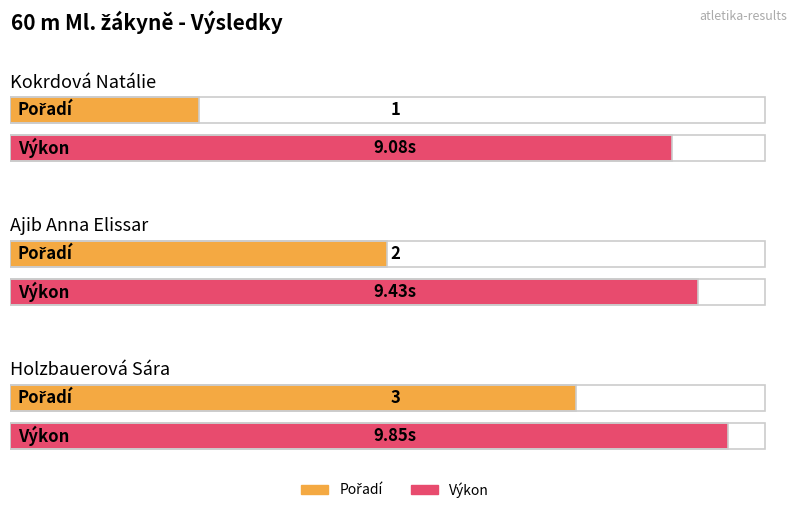

At Kokrdová Natálie, list the series in order from largest to smallest.

Výkon, Pořadí